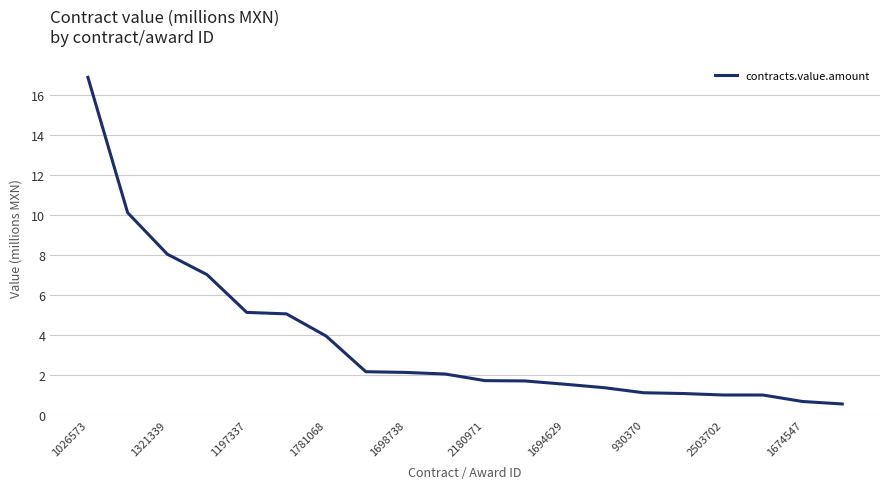

What is the minimum value shown in the chart?

0.5